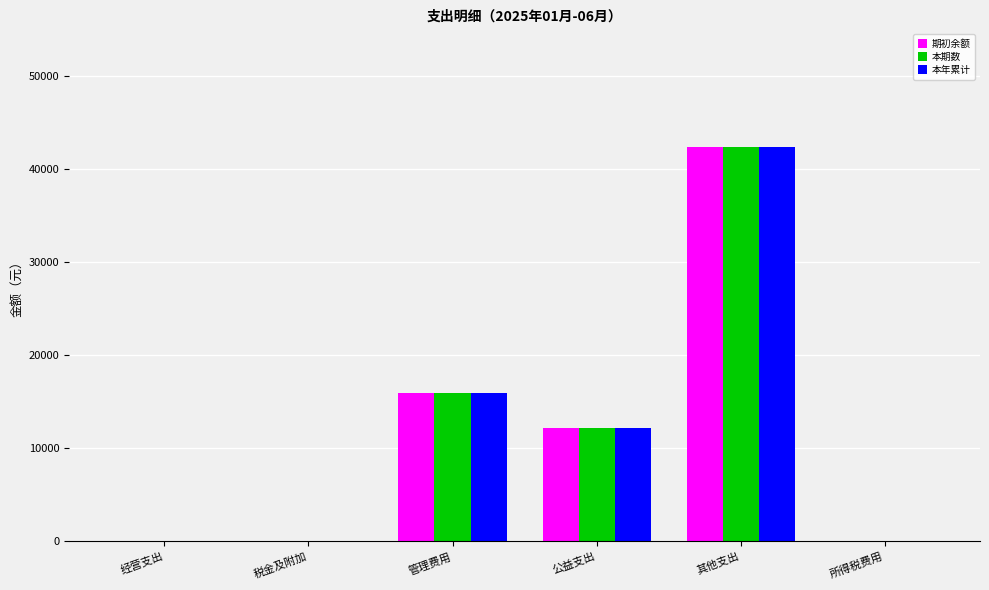

Reading right to left, what are all the values shown in this chart?

期初余额: 所得税费用=0.0	其他支出=42360.0	公益支出=12180.0	管理费用=15975.9	税金及附加=0.0	经营支出=0.0
本期数: 所得税费用=0.0	其他支出=42360.0	公益支出=12180.0	管理费用=15975.9	税金及附加=0.0	经营支出=0.0
本年累计: 所得税费用=0.0	其他支出=42360.0	公益支出=12180.0	管理费用=15975.9	税金及附加=0.0	经营支出=0.0